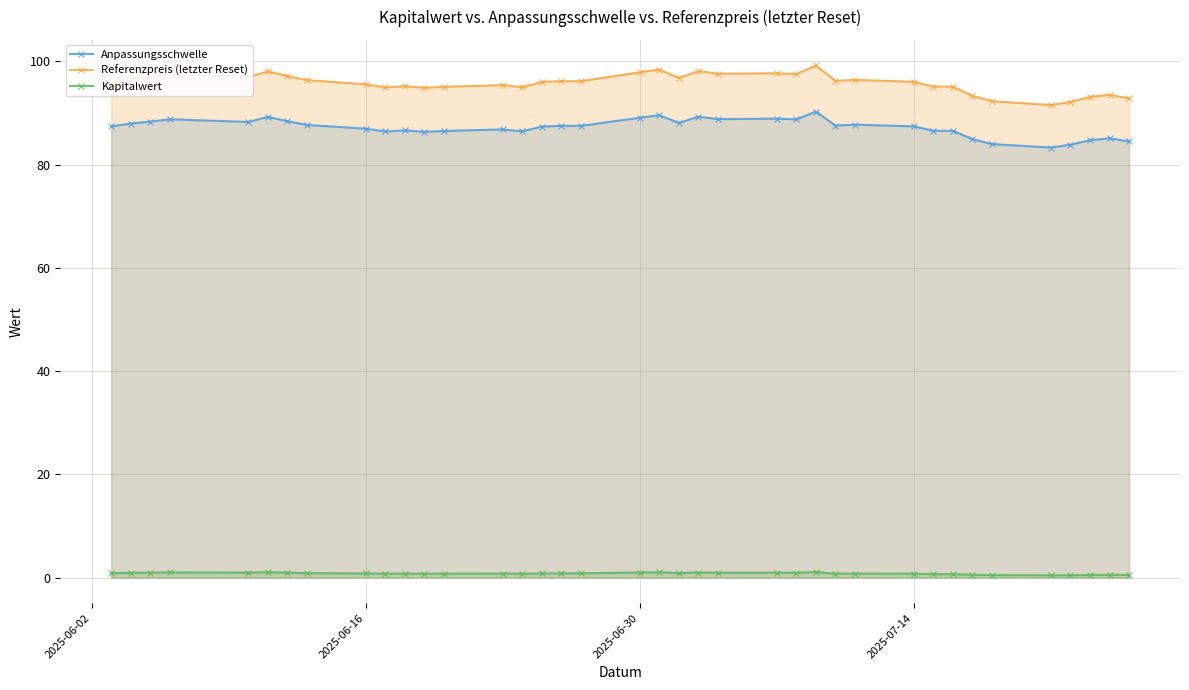

True or false: Anpassungsschwelle and Referenzpreis (letzter Reset) intersect in this chart.

False